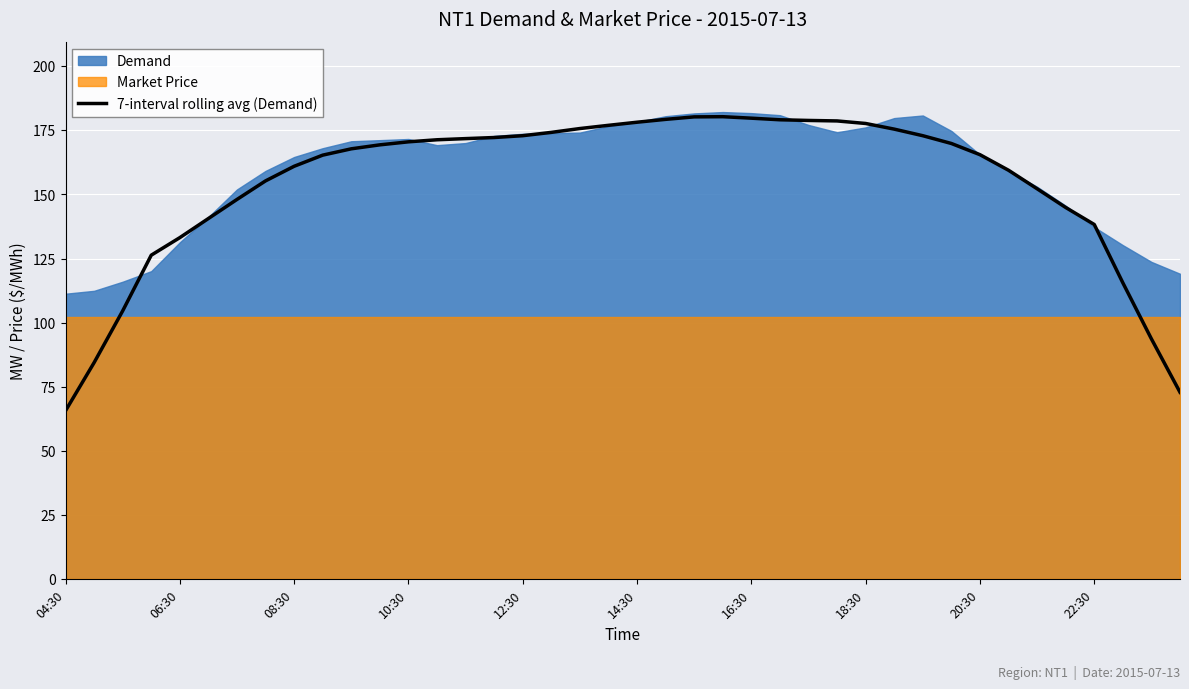

Which label corresponds to the smallest value in the chart?

04:30